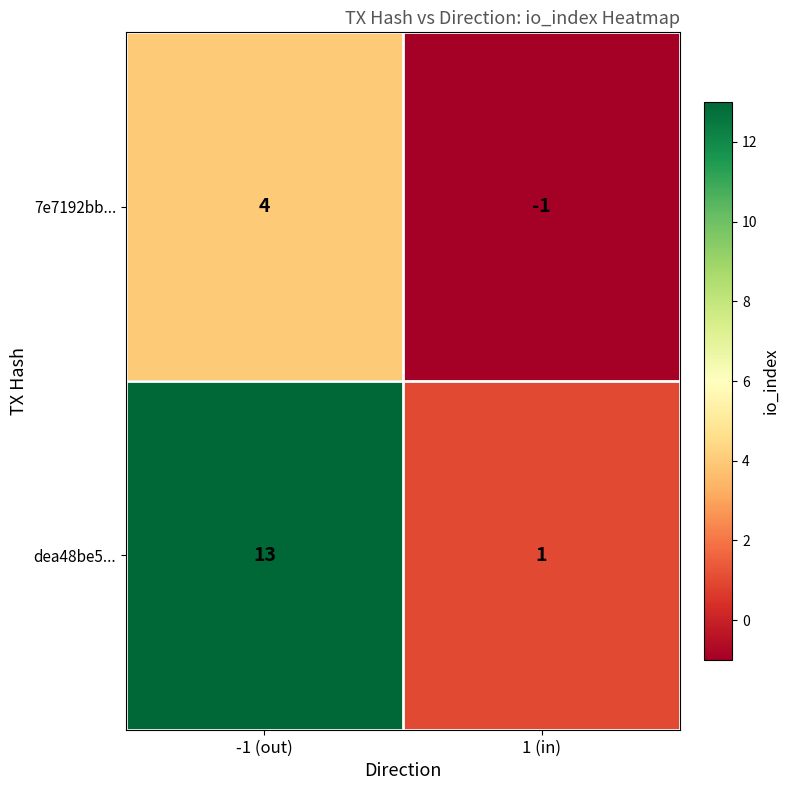

At how many categories does at least one series exceed 10?

1